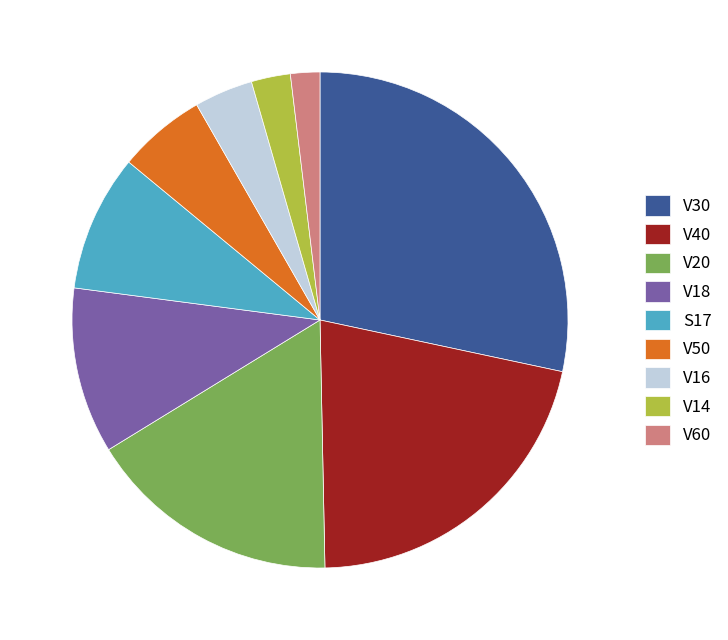

Combined, do S17 and V40 account for over 50%?

No